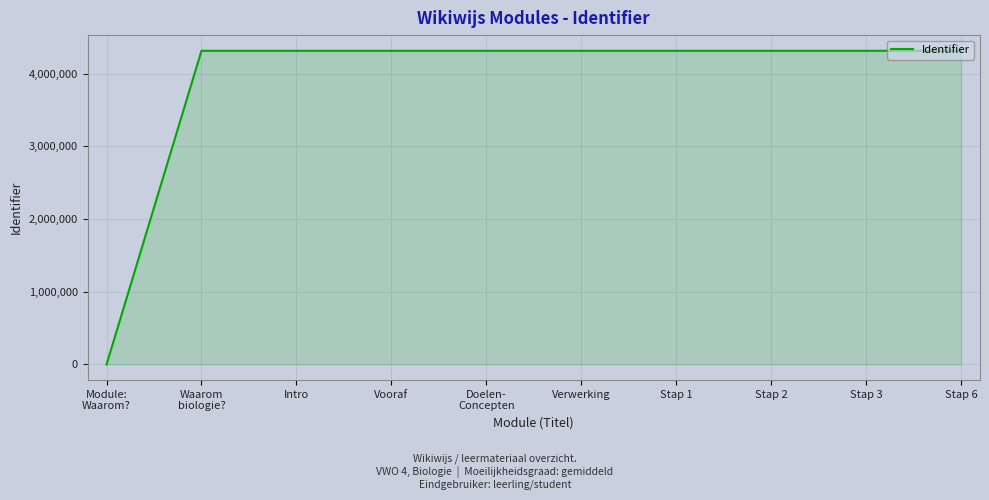

The value at Stap 6 is 4316618. True or false?

True